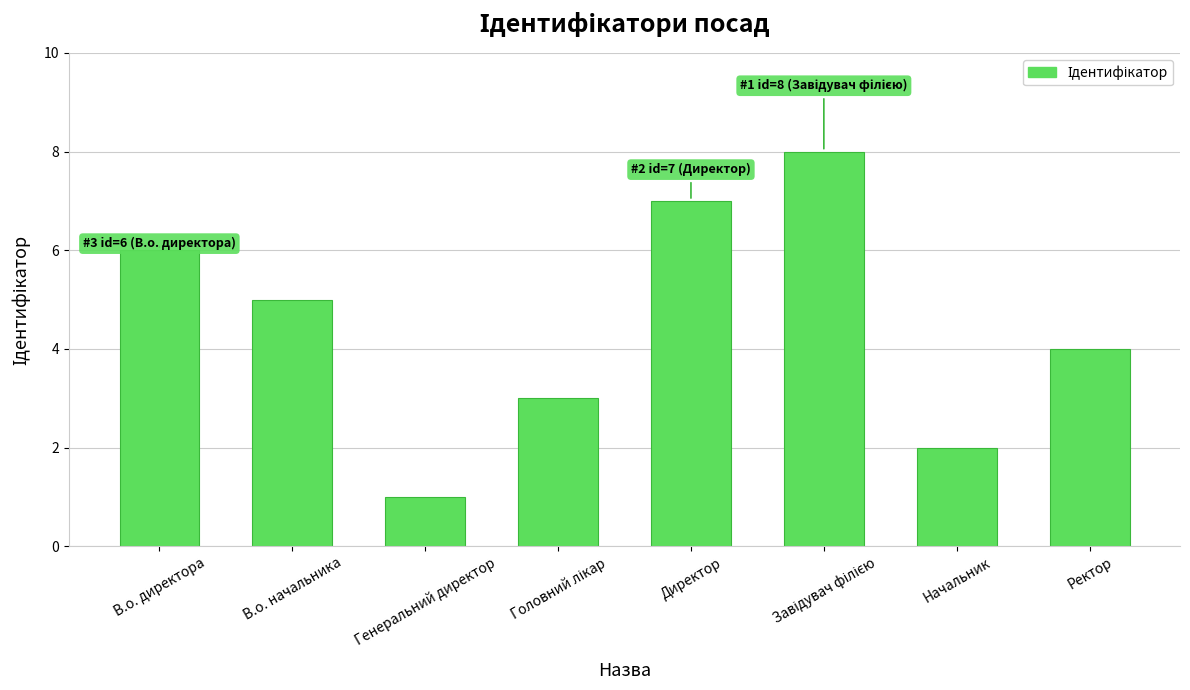

What is the sum of all values?

36